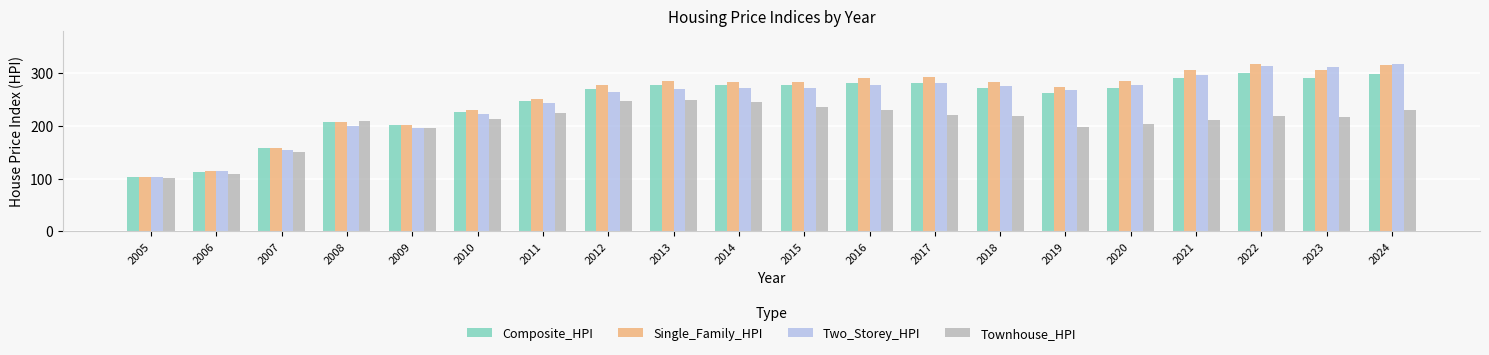

At how many categories does at least one series exceed 219?

15